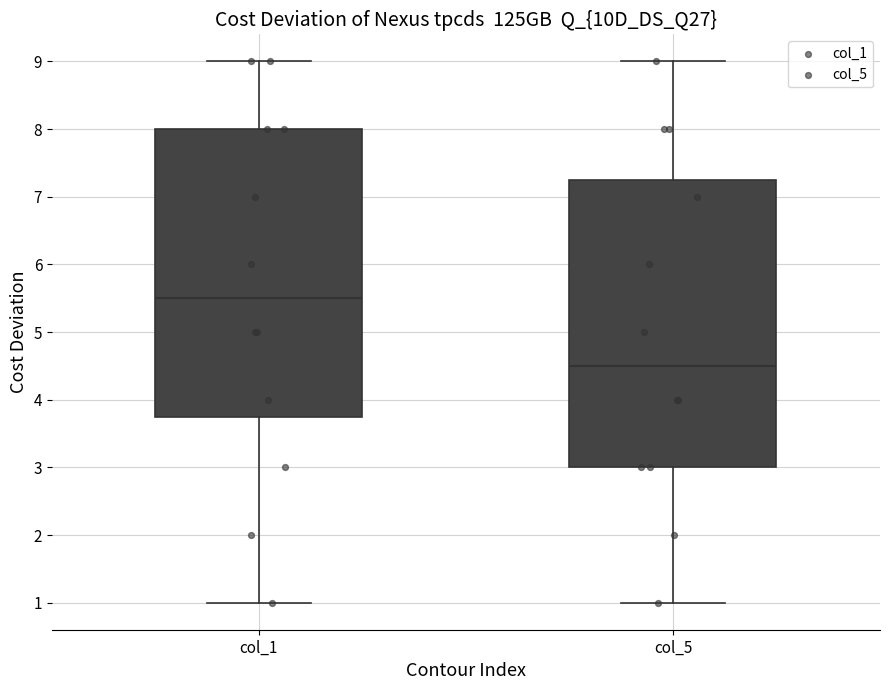

Reading left to right, transcribe this box plot: for each box, give where its median line is, the range the box spans, and where its two whiskers end, as read against the y-axis. The values are not printed on the chart, so give them approximately, as read against the axis.

col_1: median 5.5, box 3.8 to 8.0, whiskers 1.0 to 9.0
col_5: median 4.5, box 3.0 to 7.3, whiskers 1.0 to 9.0